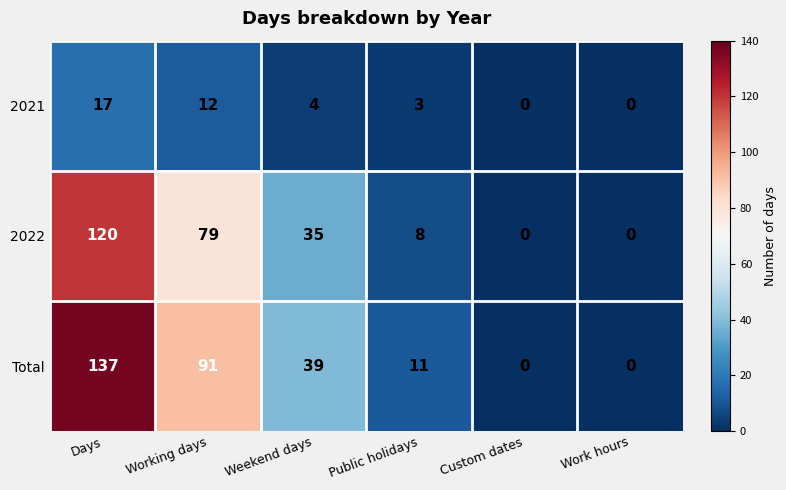

What is the difference between the highest and lowest values at Days?

120